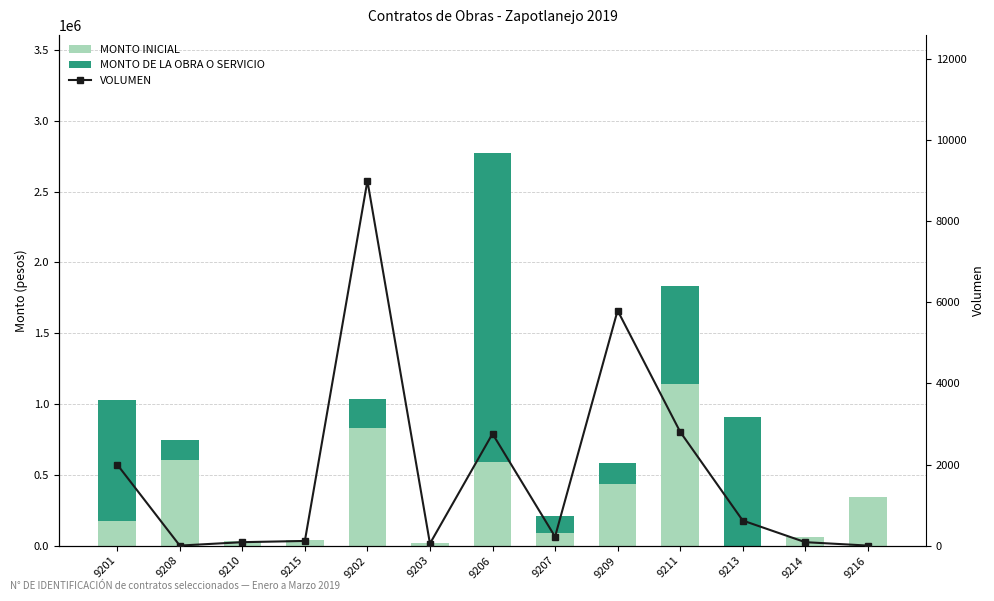

The value of MONTO DE LA OBRA O SERVICIO at 9215 is 0.0. True or false?

True